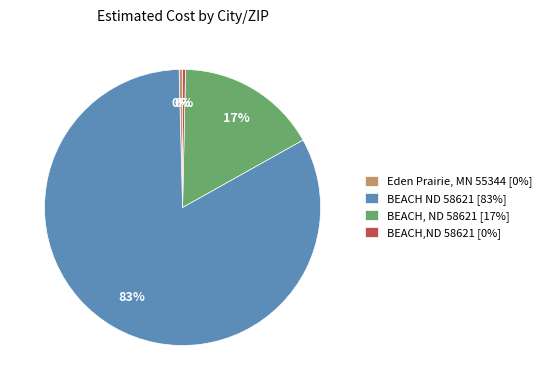

Which category accounts for the majority?

BEACH ND 58621 [83%]